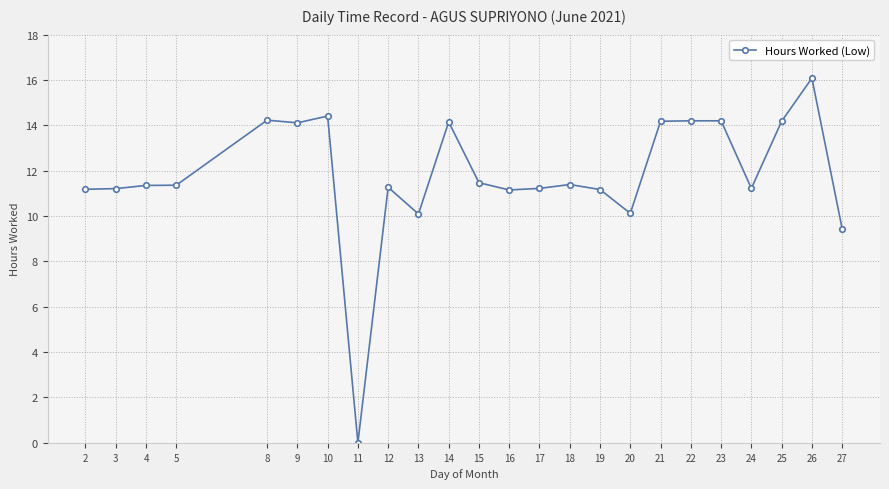

How many values are above zero?

23